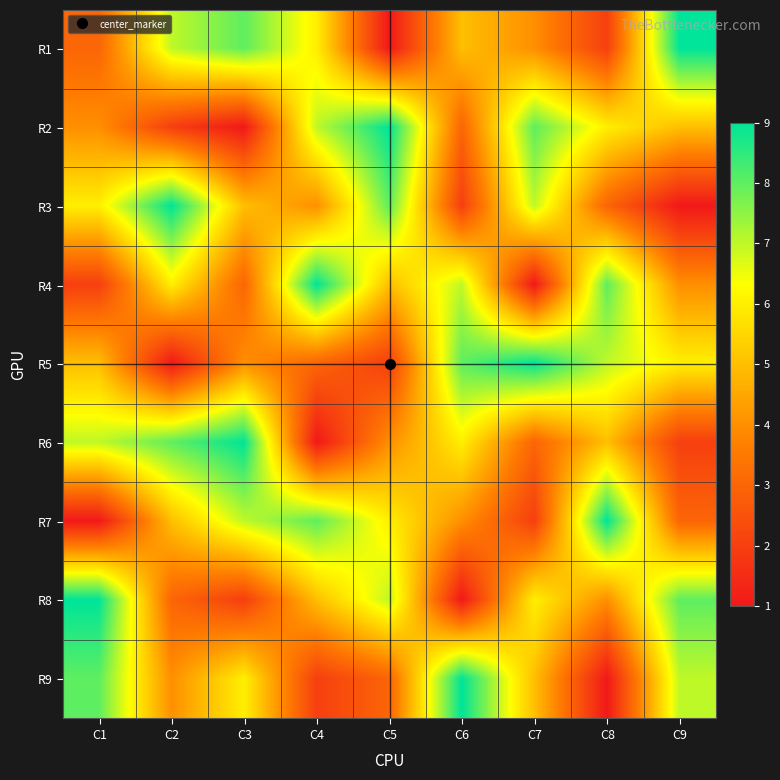

Between C1 and C4, which is larger?

C4